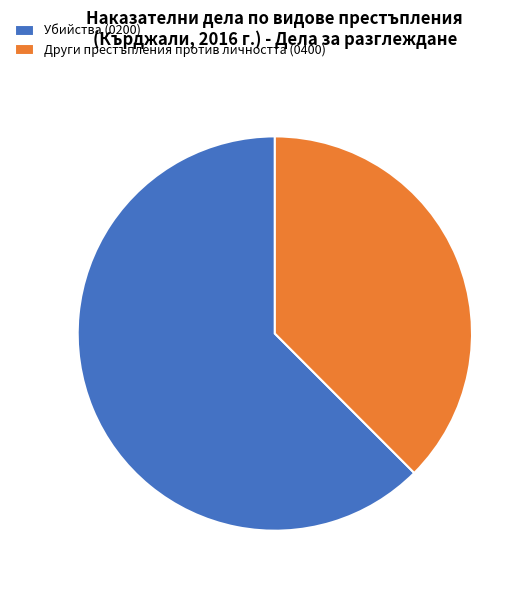

Is there a majority slice in this chart?

Yes